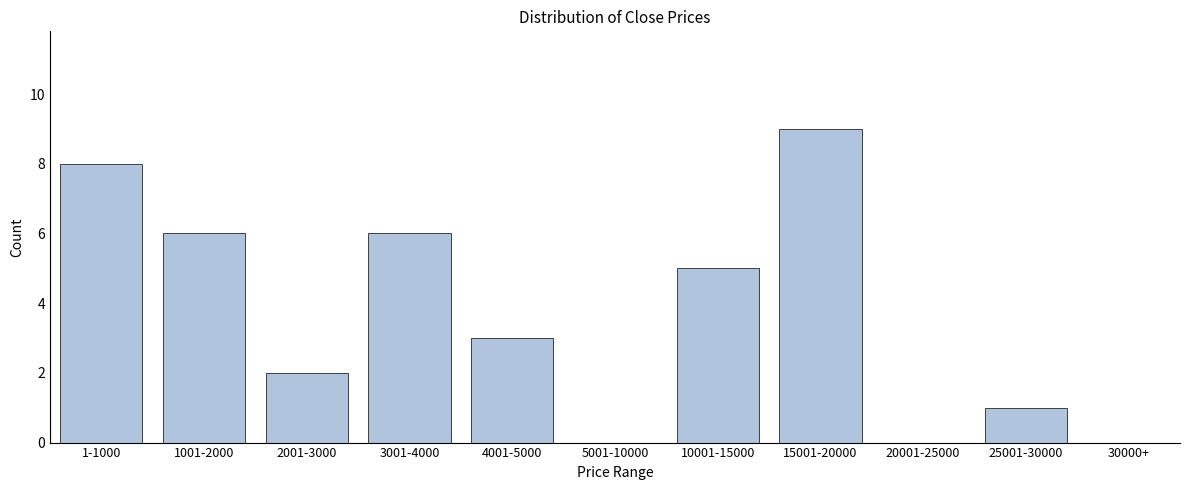

Reading right to left, what are all the values shown in this chart?

30000+=0	25001-30000=1	20001-25000=0	15001-20000=9	10001-15000=5	5001-10000=0	4001-5000=3	3001-4000=6	2001-3000=2	1001-2000=6	1-1000=8